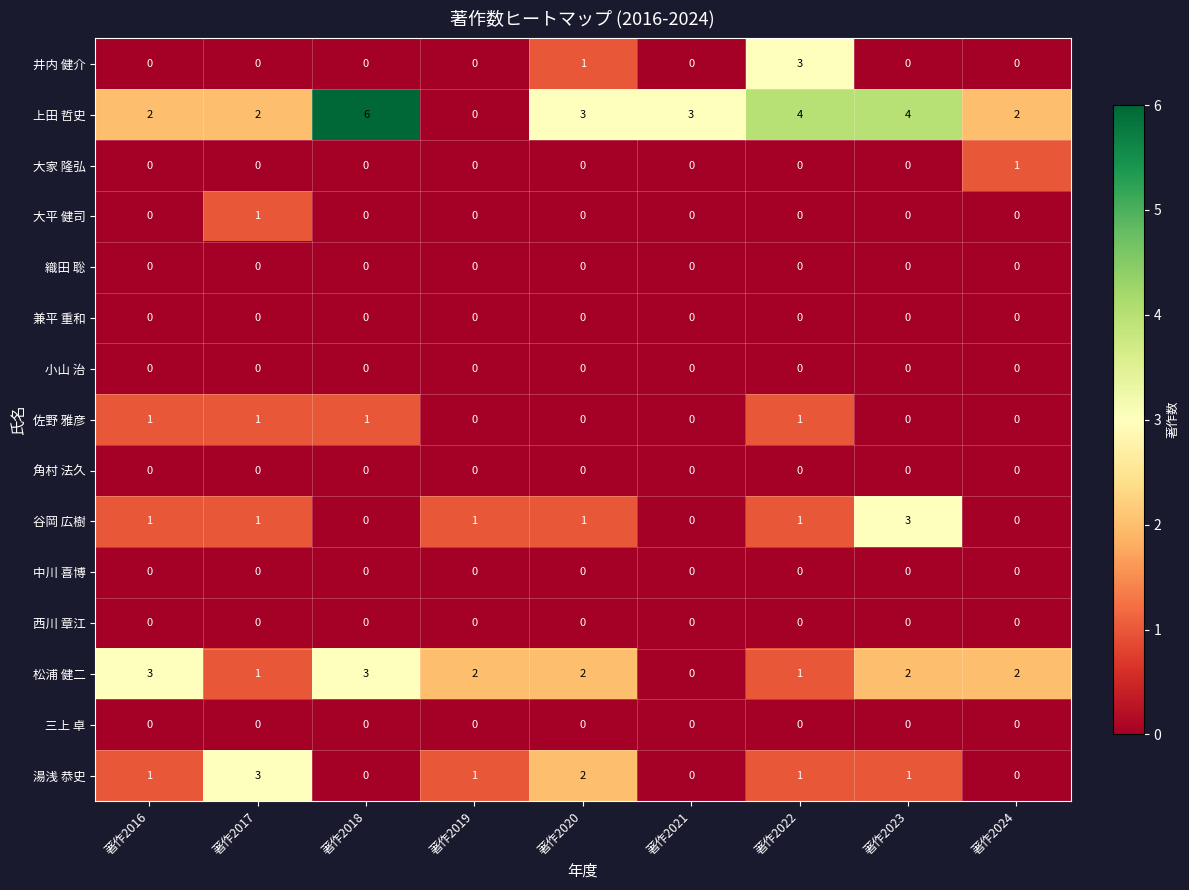

Is it true that 大平 健司 equals 0 at 著作2023?

True